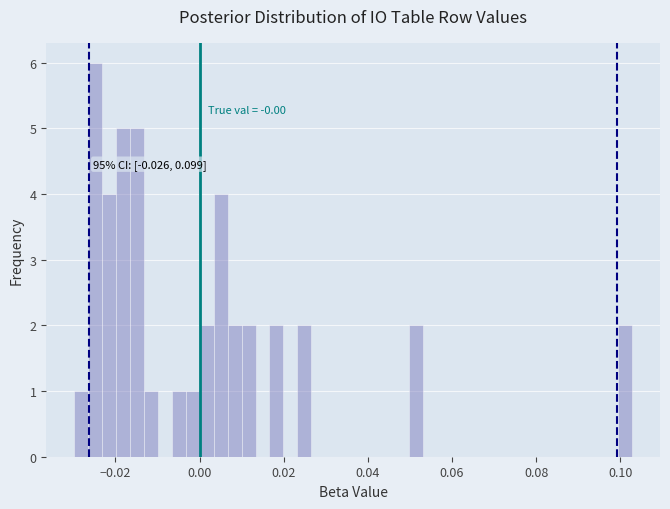

Read against the x-axis, roughly where is the centre of the tallest bar?

-0.024